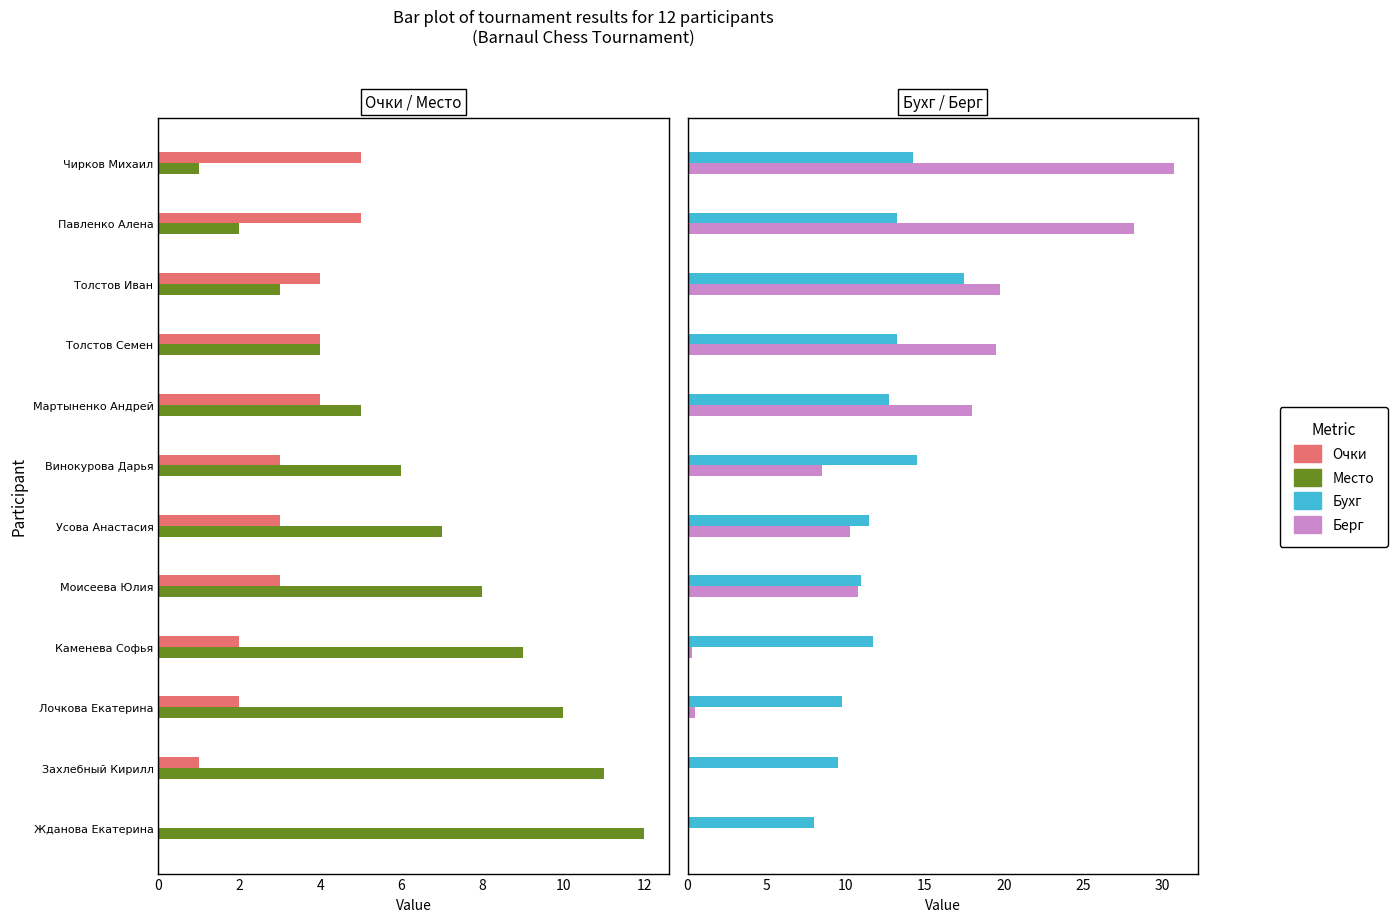

What is the spread (max minus min) of values at Павленко Алена?

26.2